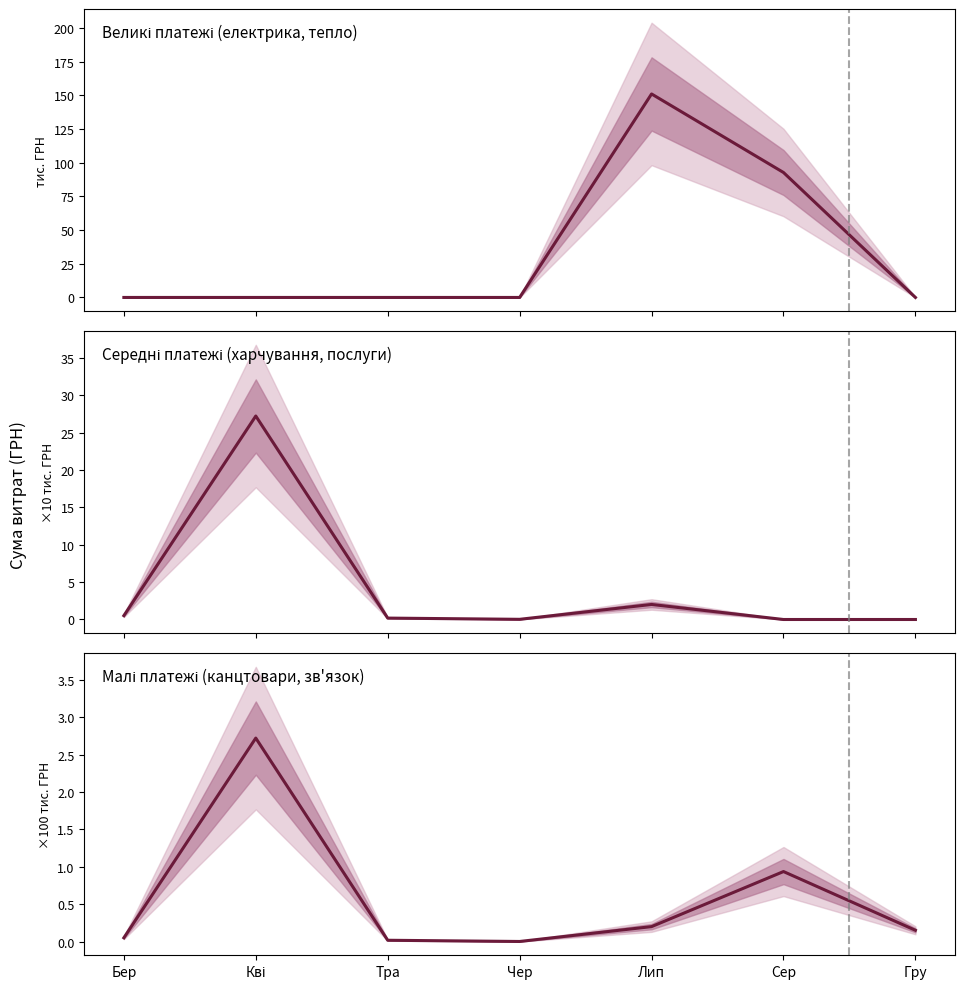

At which category is the sum across all series the highest?

Лип